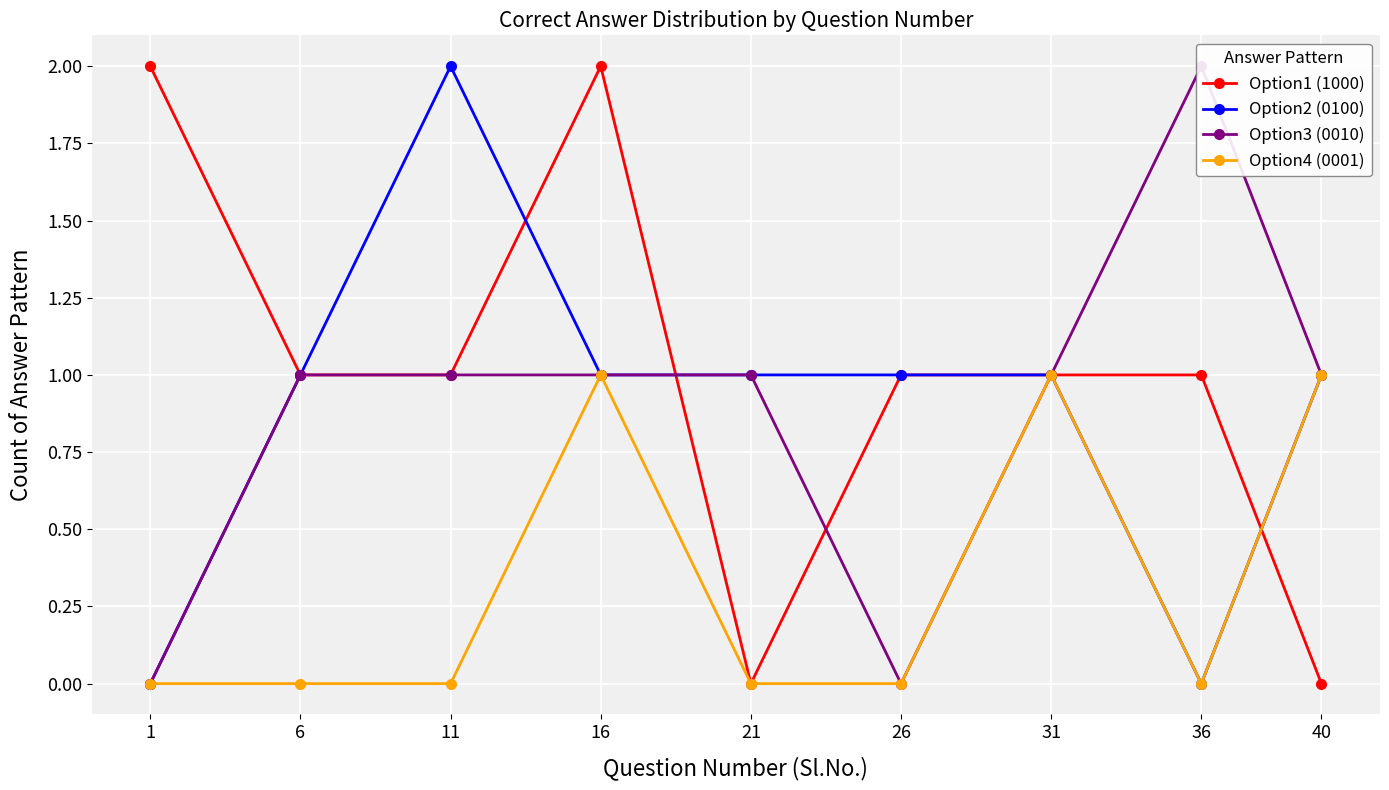

Rank the series at 31 from highest to lowest value.

Option1 (1000), Option2 (0100), Option3 (0010), Option4 (0001)